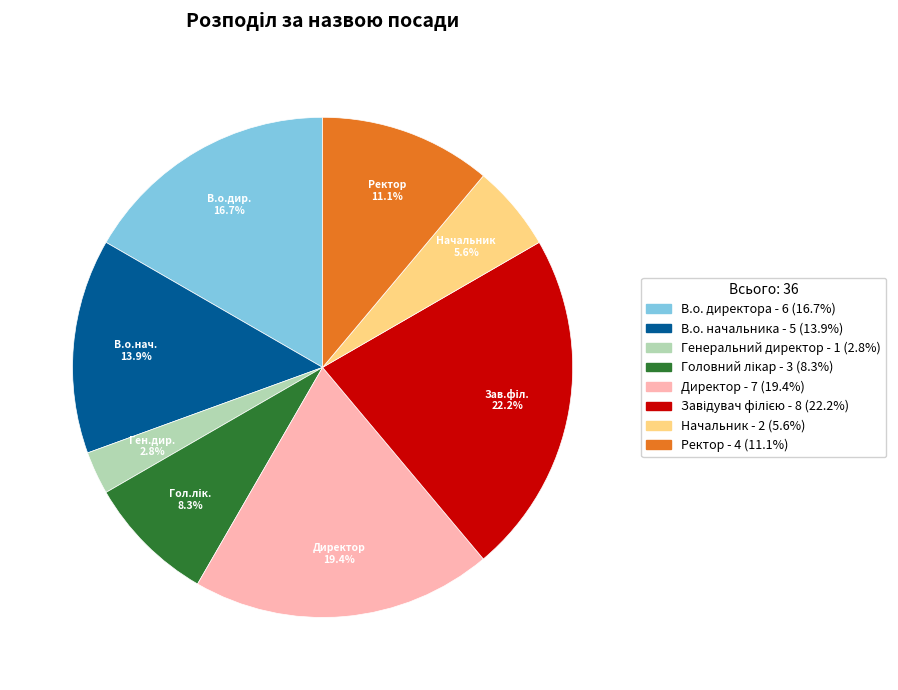

How many slices are in this pie chart?

8